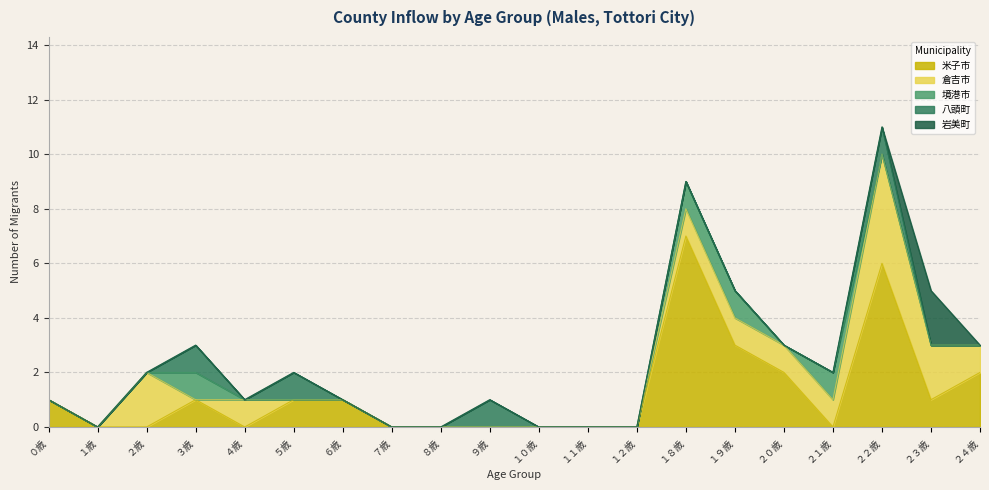

Reading left to right, list all the values displayed in this chart.

米子市: ０歳=1	１歳=0	２歳=0	３歳=1	４歳=0	５歳=1	６歳=1	７歳=0	８歳=0	９歳=0	１０歳=0	１１歳=0	１２歳=0	１８歳=7	１９歳=3	２０歳=2	２１歳=0	２２歳=6	２３歳=1	２４歳=2
倉吉市: ０歳=0	１歳=0	２歳=2	３歳=0	４歳=1	５歳=0	６歳=0	７歳=0	８歳=0	９歳=0	１０歳=0	１１歳=0	１２歳=0	１８歳=1	１９歳=1	２０歳=1	２１歳=1	２２歳=4	２３歳=2	２４歳=1
境港市: ０歳=0	１歳=0	２歳=0	３歳=1	４歳=0	５歳=0	６歳=0	７歳=0	８歳=0	９歳=0	１０歳=0	１１歳=0	１２歳=0	１８歳=1	１９歳=1	２０歳=0	２１歳=1	２２歳=0	２３歳=0	２４歳=0
八頭町: ０歳=0	１歳=0	２歳=0	３歳=1	４歳=0	５歳=1	６歳=0	７歳=0	８歳=0	９歳=1	１０歳=0	１１歳=0	１２歳=0	１８歳=0	１９歳=0	２０歳=0	２１歳=0	２２歳=1	２３歳=0	２４歳=0
岩美町: ０歳=0	１歳=0	２歳=0	３歳=0	４歳=0	５歳=0	６歳=0	７歳=0	８歳=0	９歳=0	１０歳=0	１１歳=0	１２歳=0	１８歳=0	１９歳=0	２０歳=0	２１歳=0	２２歳=0	２３歳=2	２４歳=0